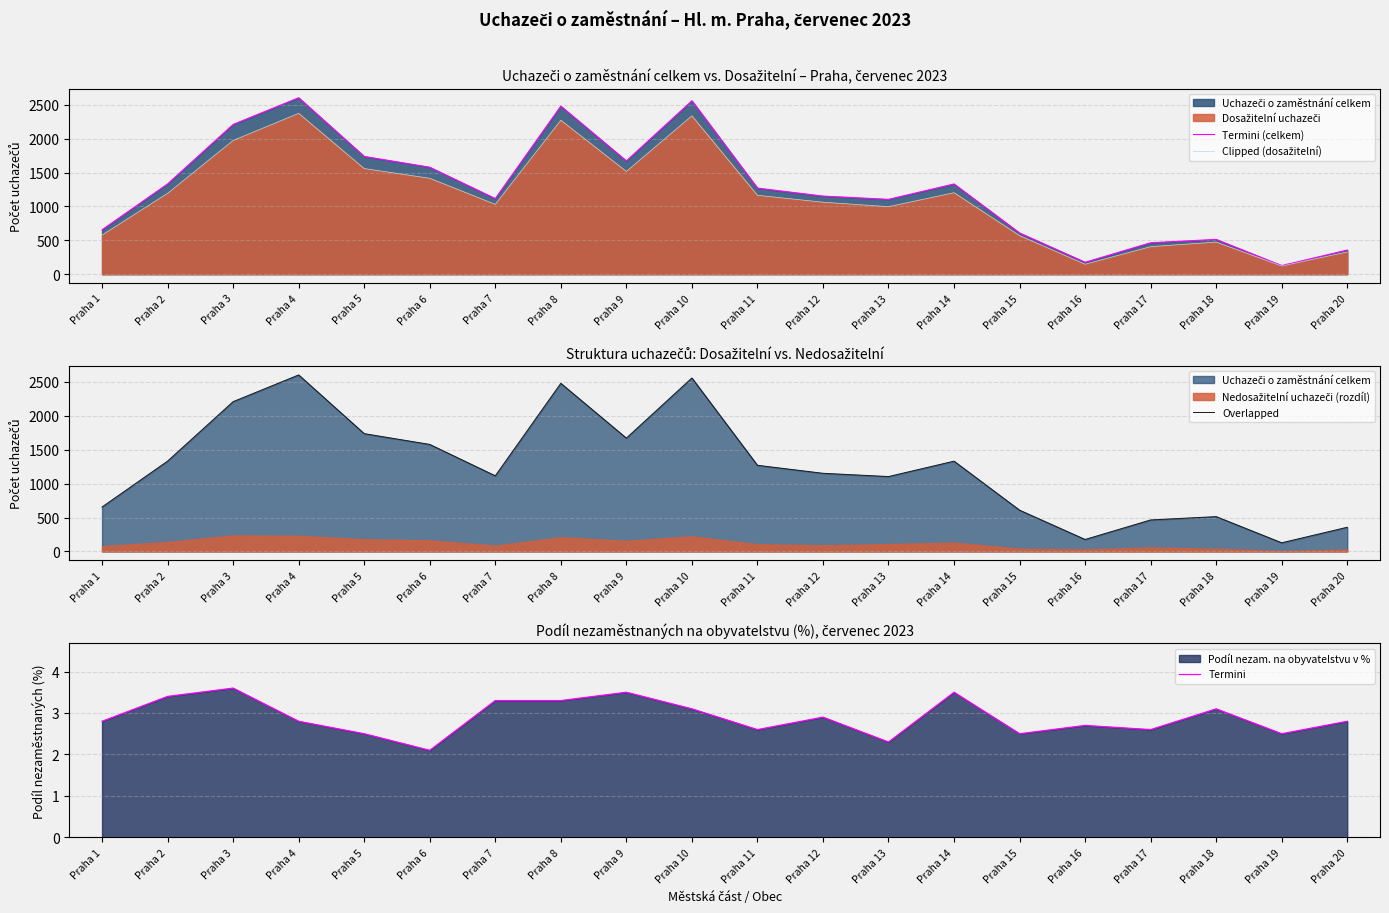

Reading left to right, list all the values displayed in this chart.

Termini (celkem): Praha 1=655.0	Praha 2=1332.0	Praha 3=2209.0	Praha 4=2603.0	Praha 5=1737.0	Praha 6=1578.0	Praha 7=1115.0	Praha 8=2479.0	Praha 9=1671.0	Praha 10=2558.0	Praha 11=1270.0	Praha 12=1152.0	Praha 13=1104.0	Praha 14=1331.0	Praha 15=608.0	Praha 16=176.0	Praha 17=464.0	Praha 18=513.0	Praha 19=127.0	Praha 20=356.0
Clipped (dosažitelní): Praha 1=577.0	Praha 2=1193.0	Praha 3=1973.0	Praha 4=2373.0	Praha 5=1558.0	Praha 6=1415.0	Praha 7=1030.0	Praha 8=2271.0	Praha 9=1516.0	Praha 10=2336.0	Praha 11=1164.0	Praha 12=1062.0	Praha 13=996.0	Praha 14=1202.0	Praha 15=569.0	Praha 16=147.0	Praha 17=406.0	Praha 18=474.0	Praha 19=121.0	Praha 20=328.0
Overlapped: Praha 1=655.0	Praha 2=1332.0	Praha 3=2209.0	Praha 4=2603.0	Praha 5=1737.0	Praha 6=1578.0	Praha 7=1115.0	Praha 8=2479.0	Praha 9=1671.0	Praha 10=2558.0	Praha 11=1270.0	Praha 12=1152.0	Praha 13=1104.0	Praha 14=1331.0	Praha 15=608.0	Praha 16=176.0	Praha 17=464.0	Praha 18=513.0	Praha 19=127.0	Praha 20=356.0
Termini: Praha 1=2.8	Praha 2=3.4	Praha 3=3.6	Praha 4=2.8	Praha 5=2.5	Praha 6=2.1	Praha 7=3.3	Praha 8=3.3	Praha 9=3.5	Praha 10=3.1	Praha 11=2.6	Praha 12=2.9	Praha 13=2.3	Praha 14=3.5	Praha 15=2.5	Praha 16=2.7	Praha 17=2.6	Praha 18=3.1	Praha 19=2.5	Praha 20=2.8